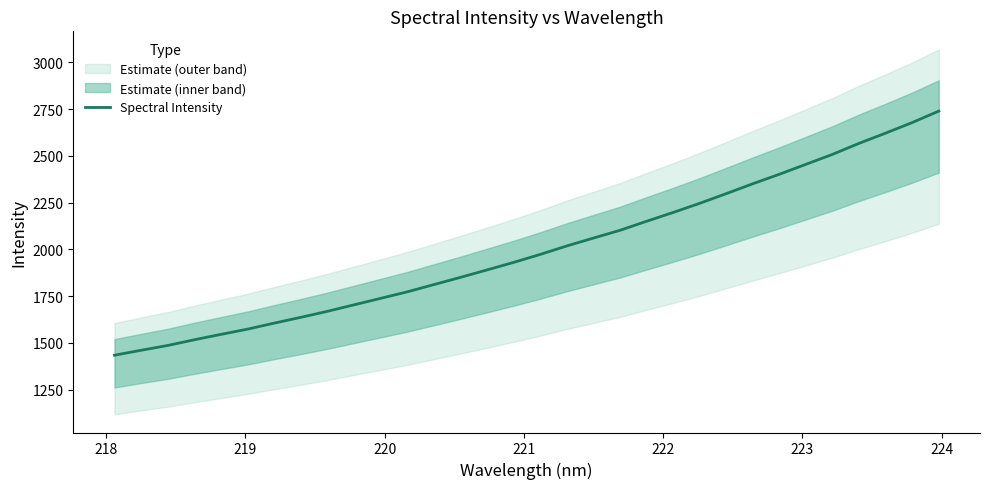

How many lines are shown in the chart?

1